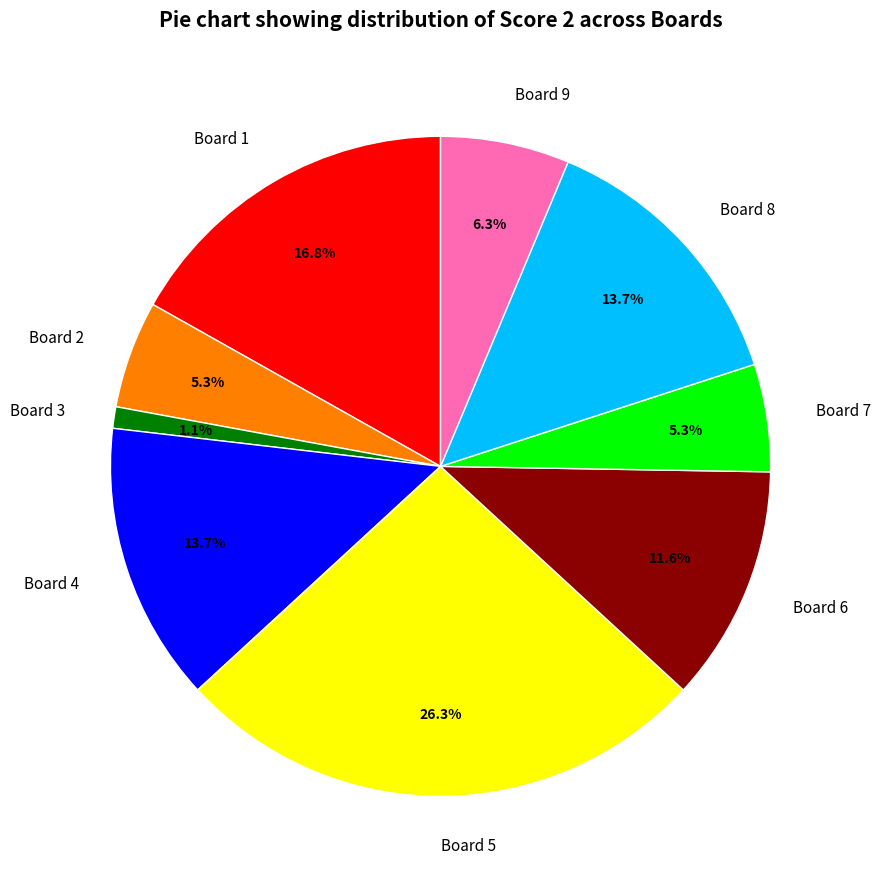

Which has a higher value, Board 5 or Board 8?

Board 5